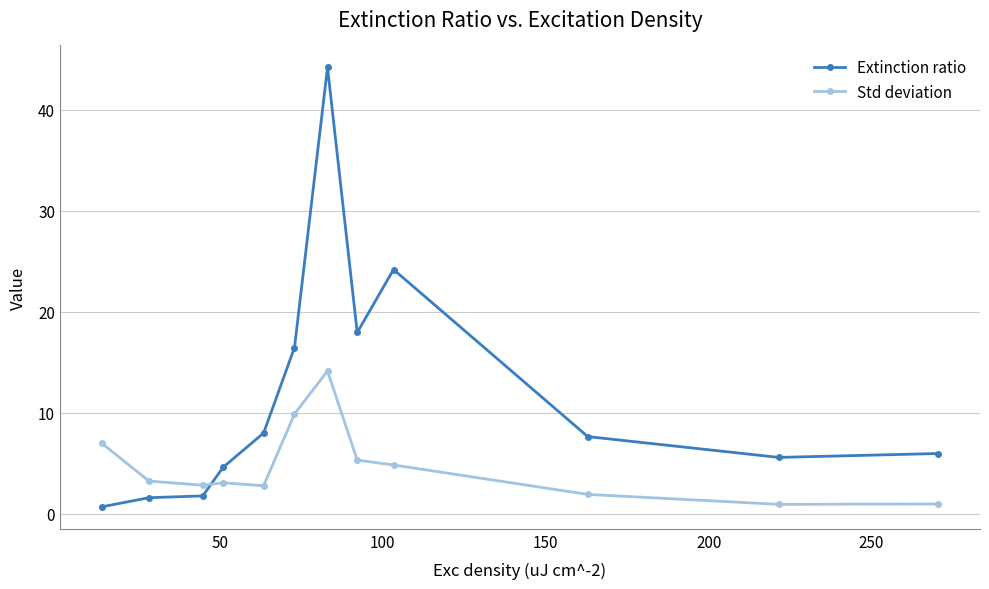

Which series ends up on top after the final intersection of Extinction ratio and Std deviation?

Extinction ratio